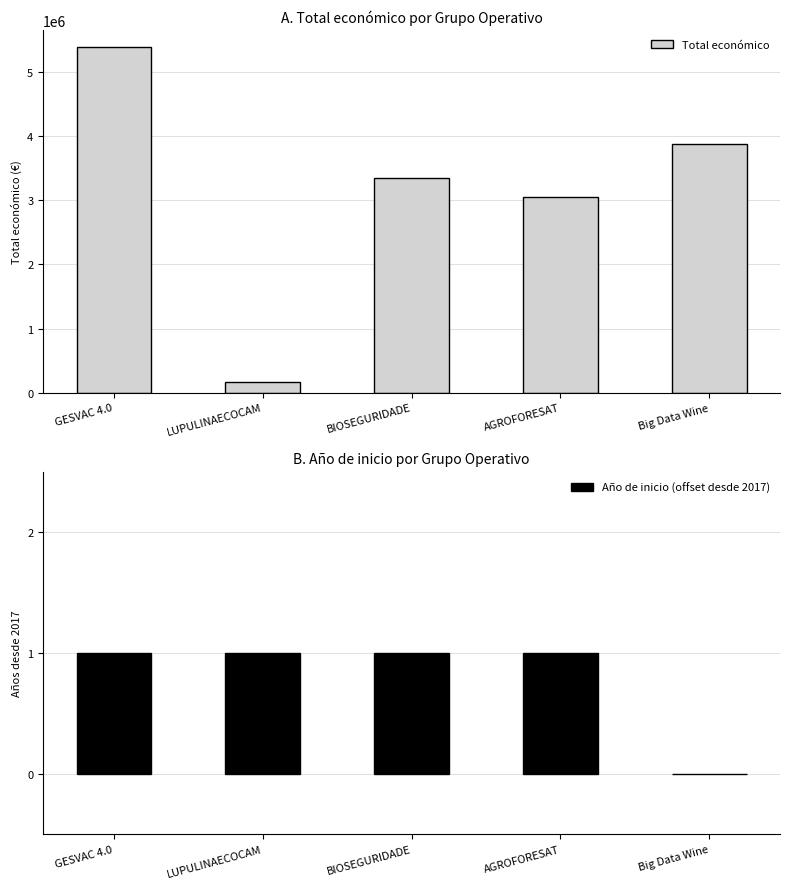

Reading right to left, transcribe all the data shown in this chart.

Total económico: 3875118	3051573	3342252	161050	5390598
Año de inicio (offset desde 2017): 0	1	1	1	1